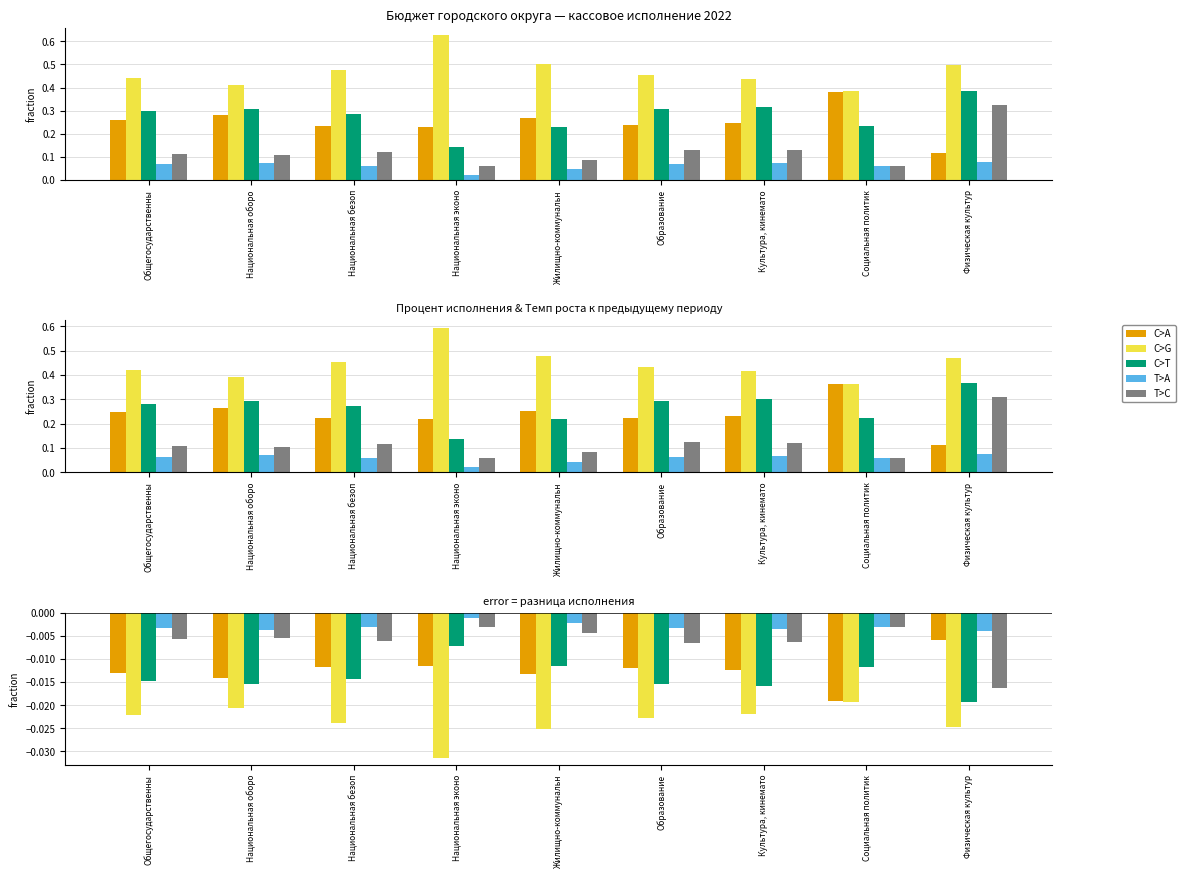

What is the label of the 7th bar from the left?

Культура, кинемато